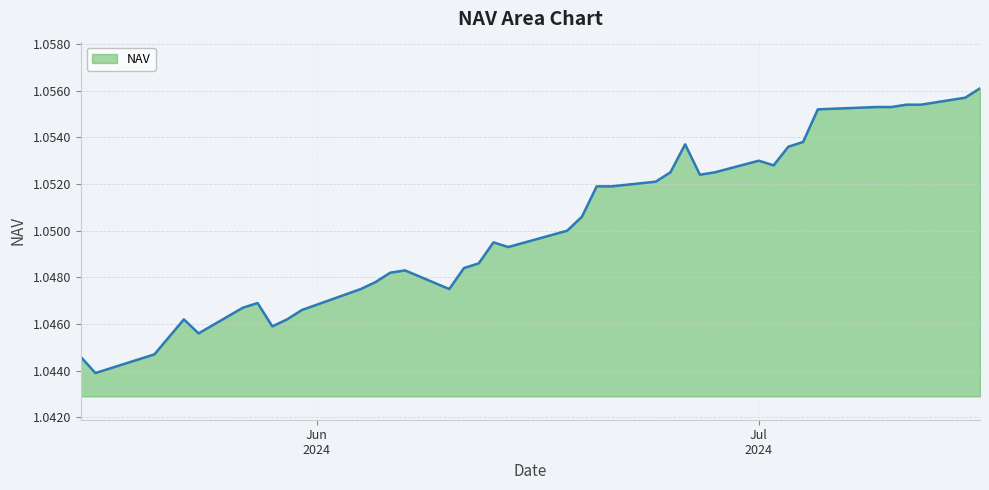

Is it true that the value at 12 is 1.7?

False